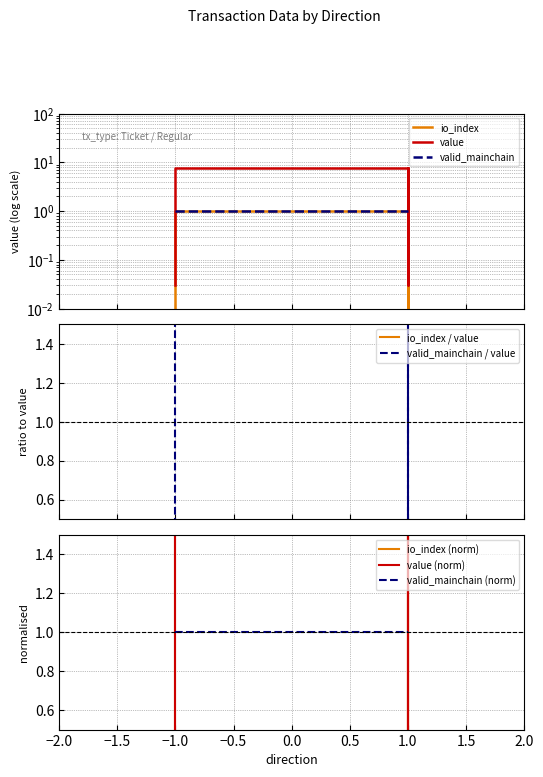

How many values in the value series are below 1?

2